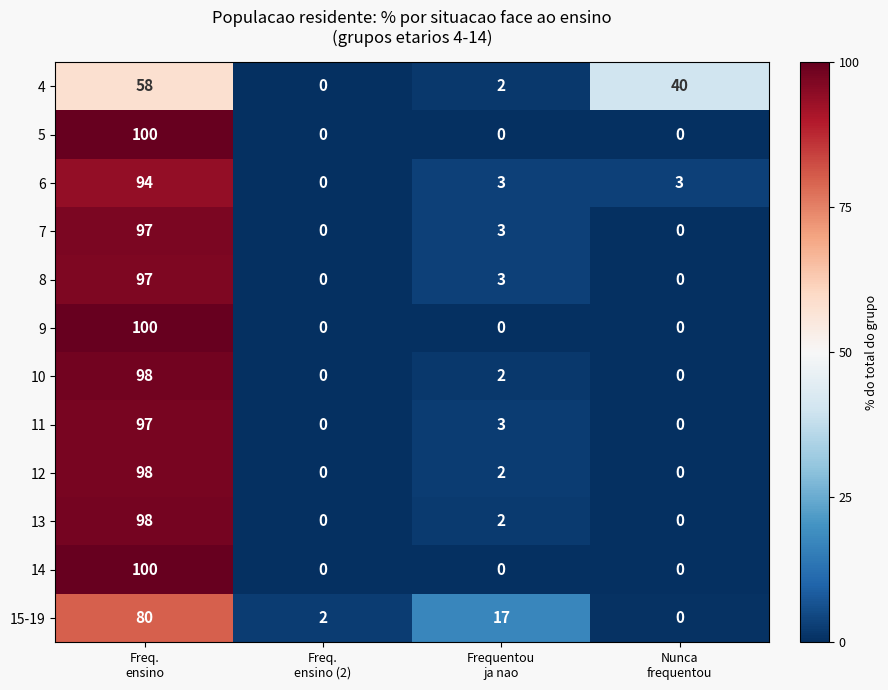

What is the total value across all series at Freq.
ensino?

1117